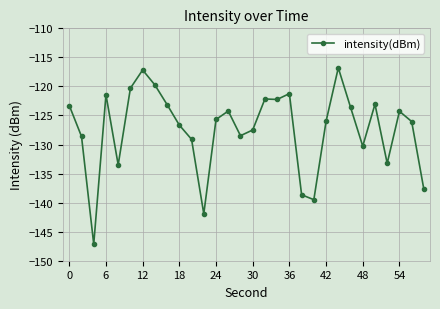

What is the value of the 20th point from the left?

-138.6